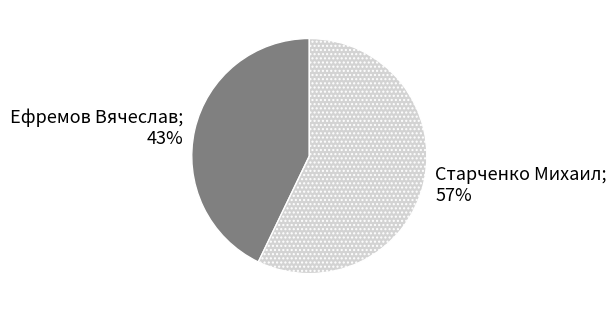

Is the sum of Старченко Михаил; 57% and Ефремов Вячеслав; 43% greater than half?

Yes